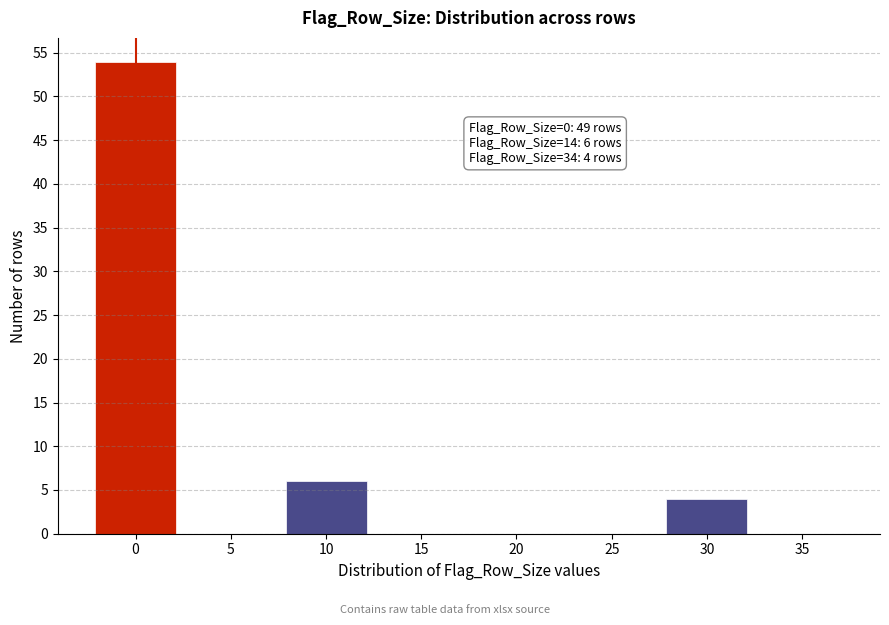

Reading left to right, what are all the values shown in this chart?

0=54	5=0	10=6	15=0	20=0	25=0	30=4	35=0